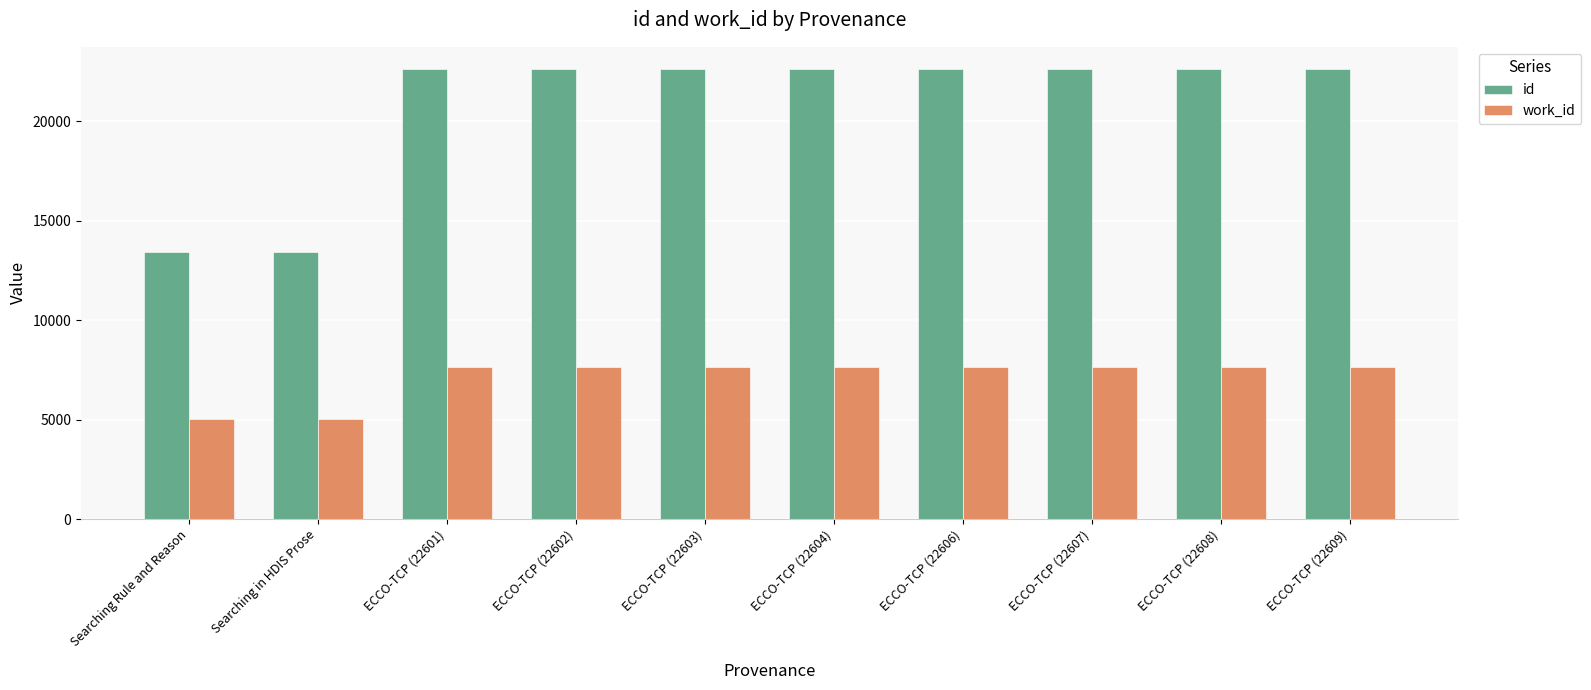

What is the value of the id bar at the 7th from the left?

22606